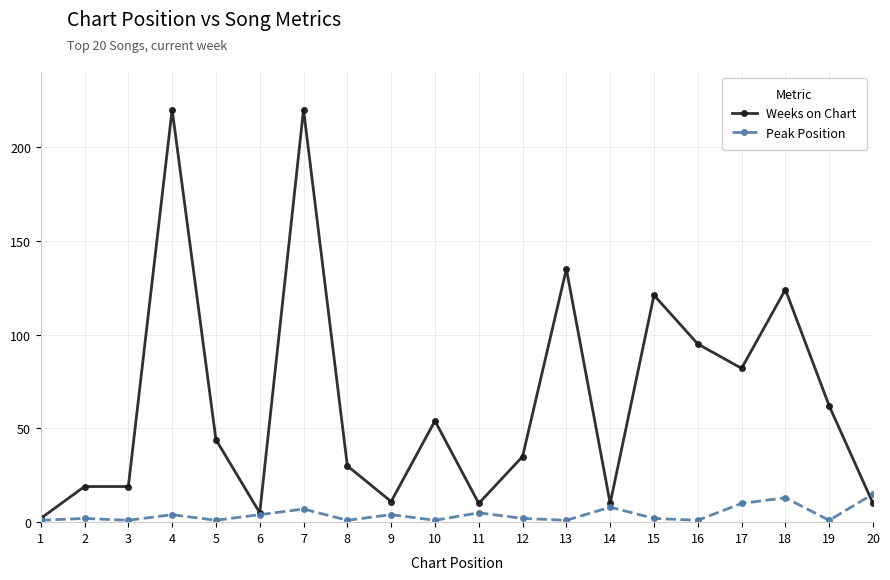

True or false: Weeks on Chart has more than 1 interior local peaks.

True